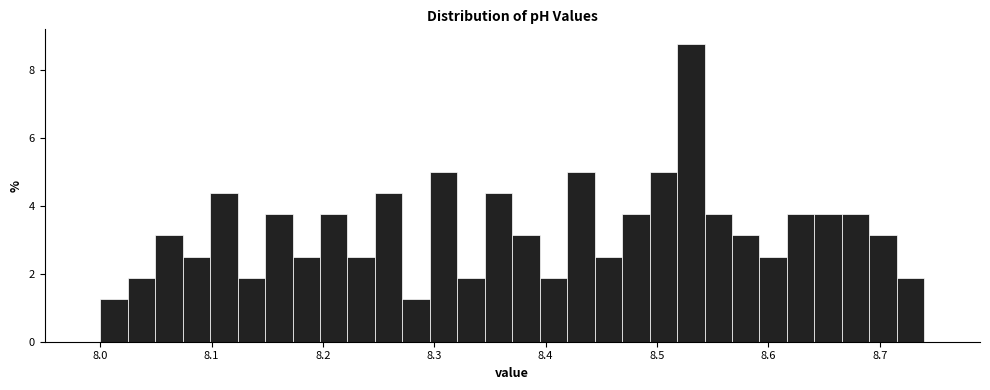

Read against the x-axis, roughly where is the centre of the tallest bar?

8.53